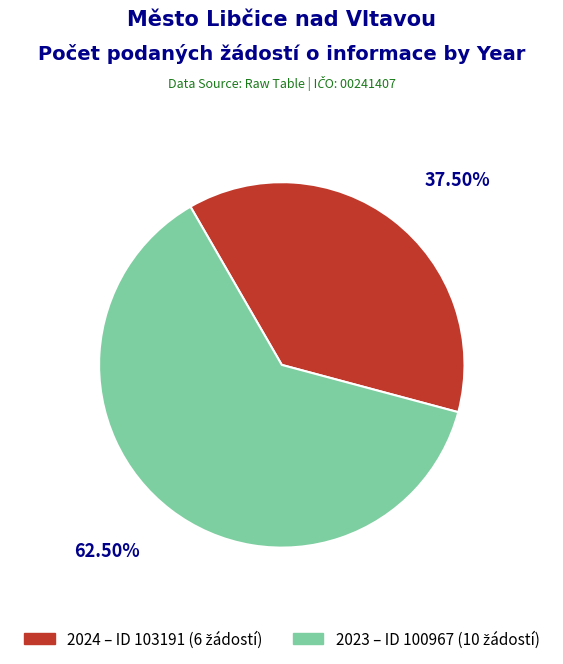

Is there any slice that represents more than half of the pie?

Yes